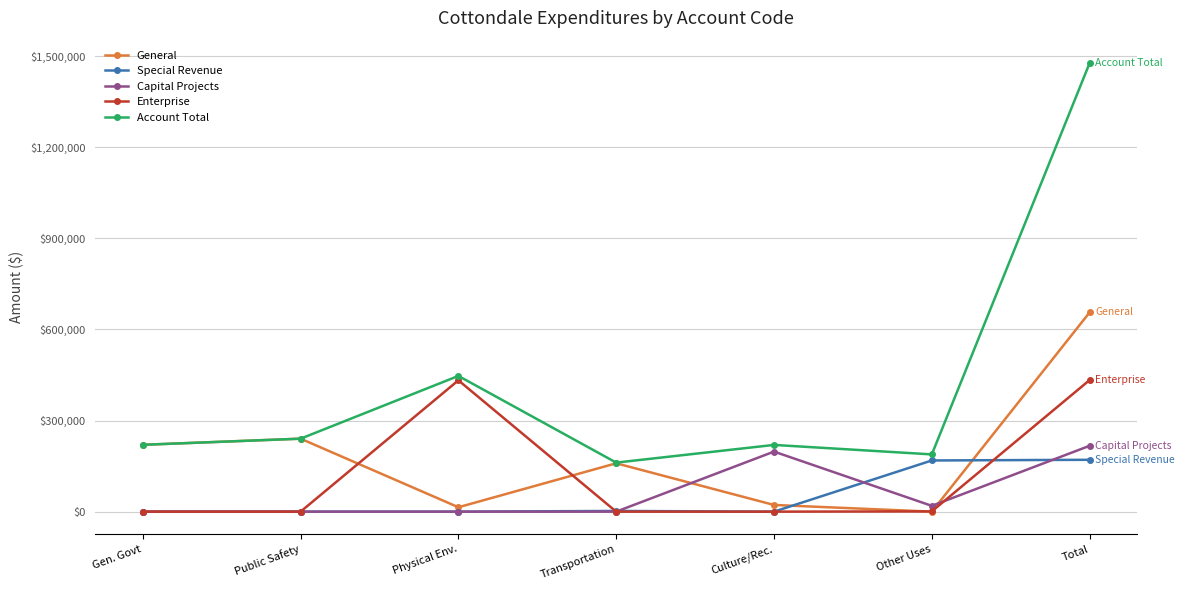

Read the Enterprise value at Other Uses.

862